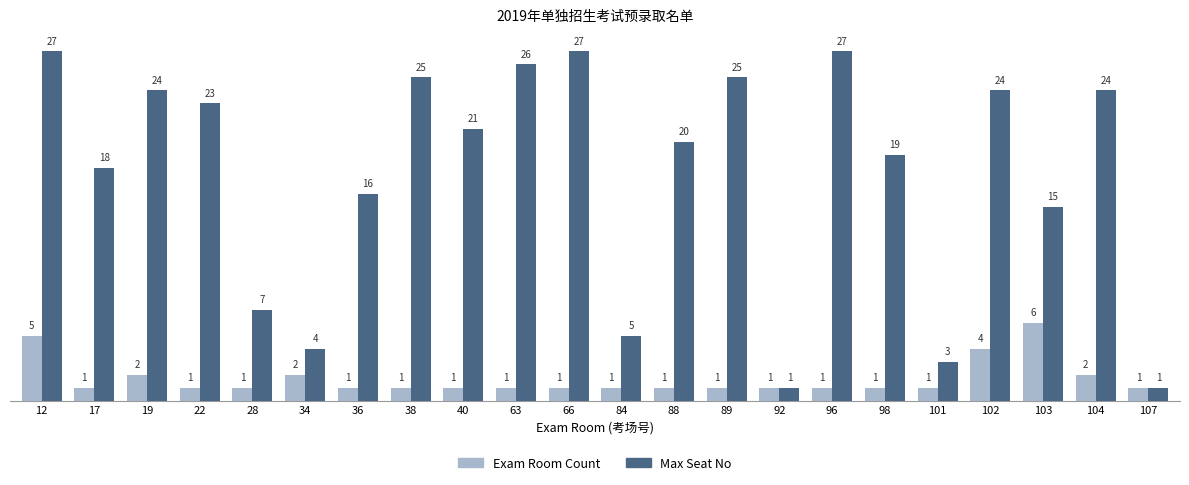

How many bars are there in total?

44